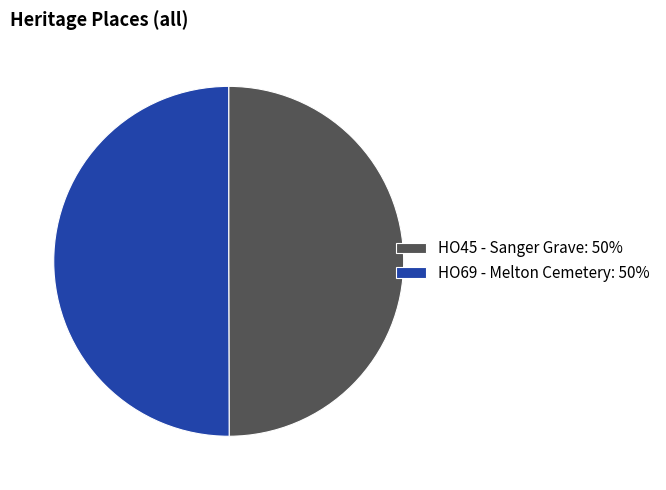

Is it true that HO69 - Melton Cemetery: 50% is 63% of the pie?

False